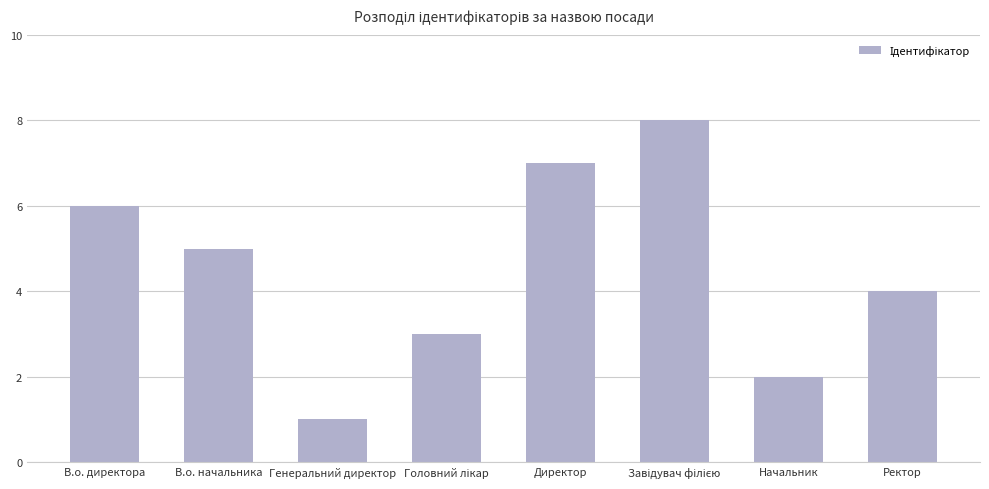

Which category has the lowest value across all series?

Генеральний директор